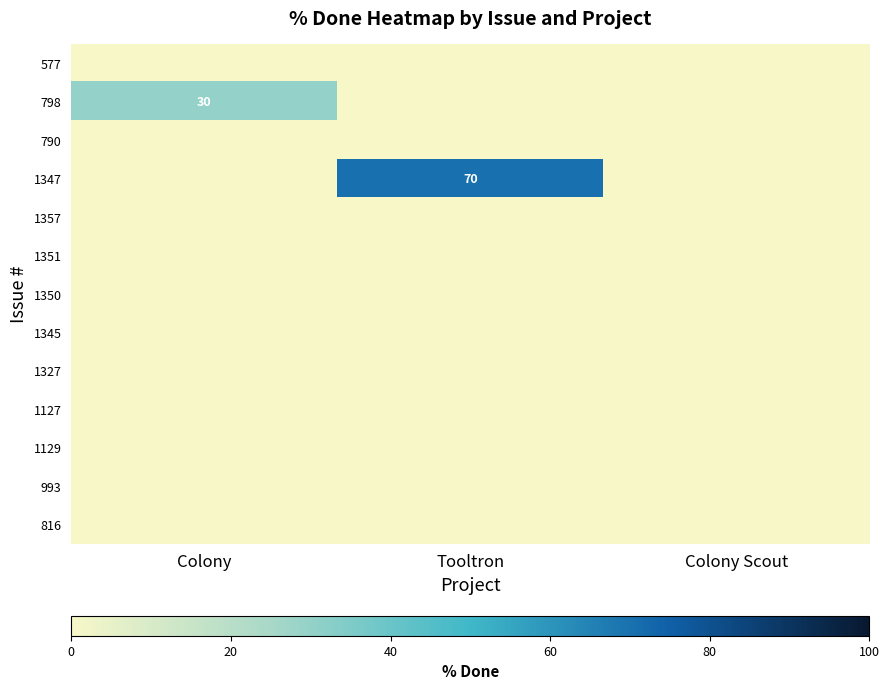

What is the spread (max minus min) of values at Colony?

30